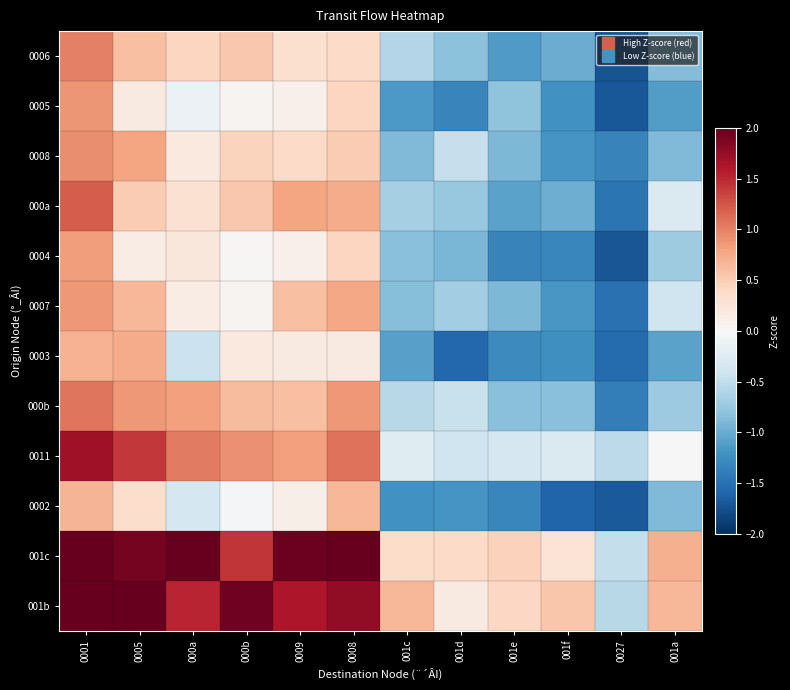

How many data points does each series have?

12